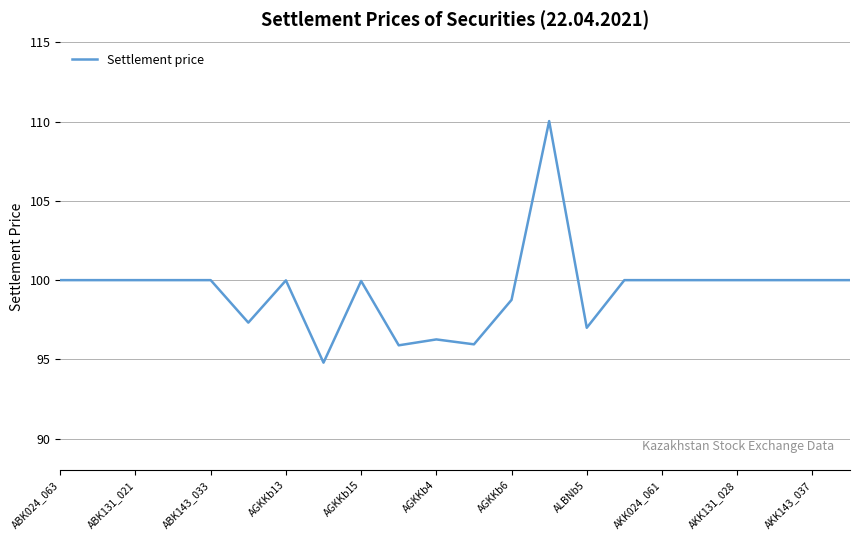

What is the minimum value shown in the chart?

94.8